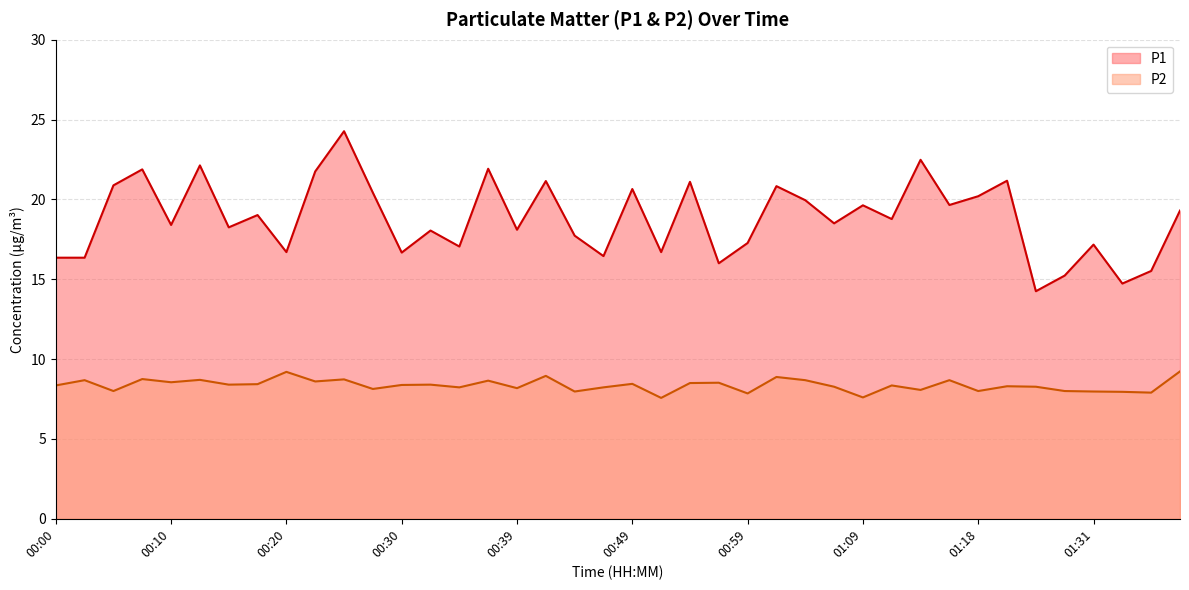

Which has a higher value, 01:18 or 00:05?

00:05